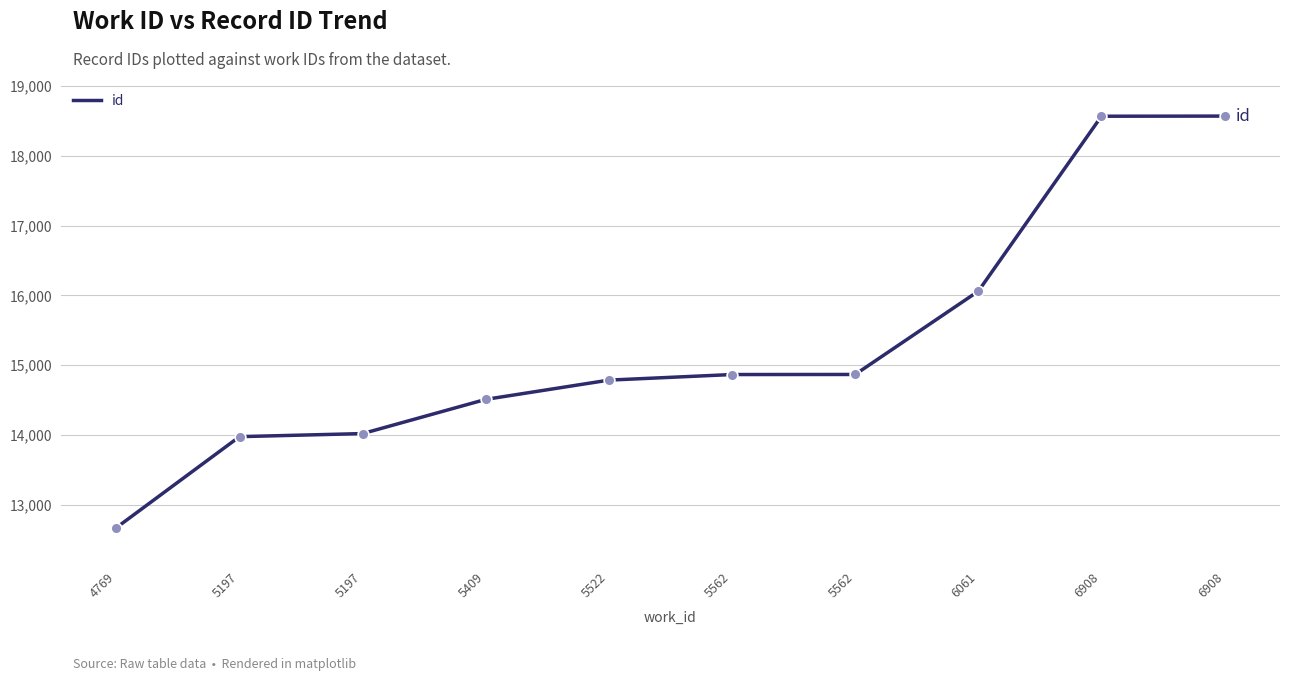

What is the change in value from 4769 to 6061?

+3388